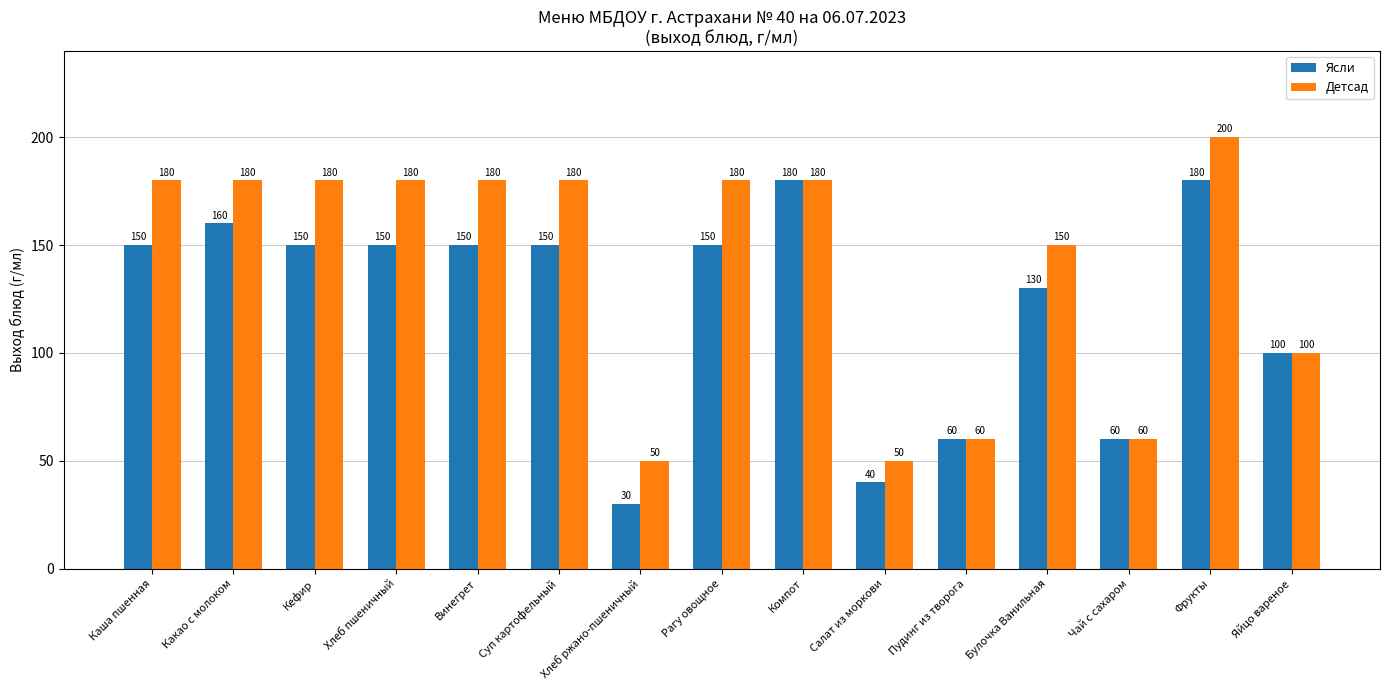

Rank the series at Хлеб ржано-пшеничный from lowest to highest value.

Ясли, Детсад